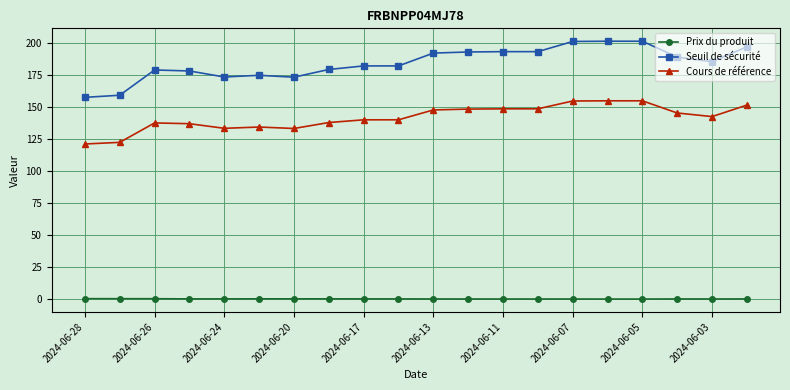

Which series has the widest spread of values?

Seuil de sécurité